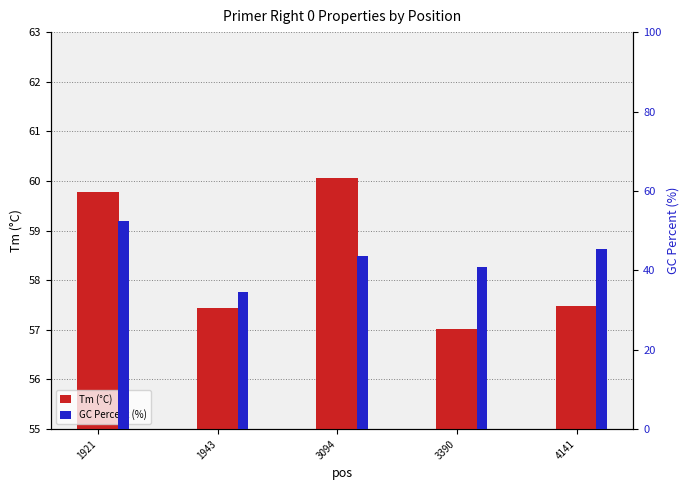

Reading right to left, list all the values displayed in this chart.

Tm (°C): 57.5	57.0	60.1	57.4	59.8
GC Percent (%): 45.5	40.9	43.5	34.6	52.4